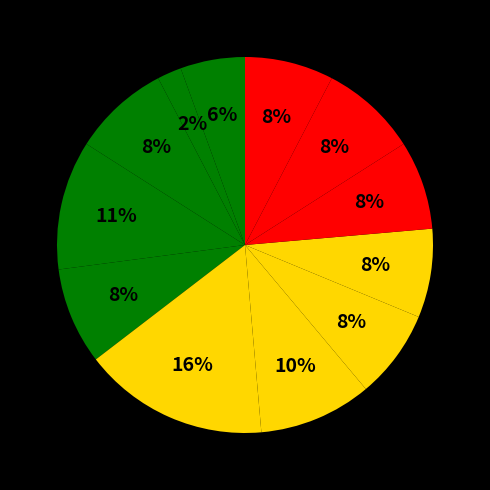

How many segments does this pie chart have?

12